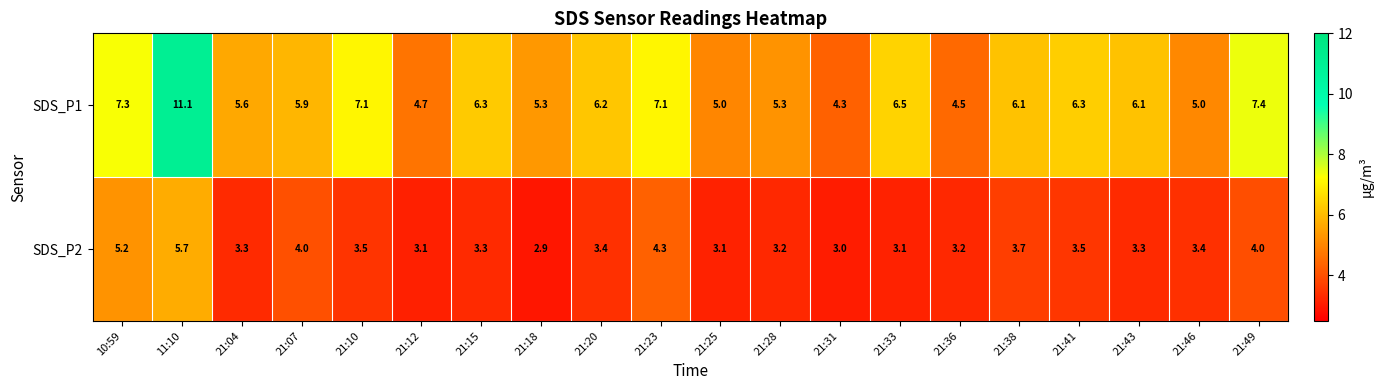

What is the difference between the highest and lowest values at 11:10?

5.4